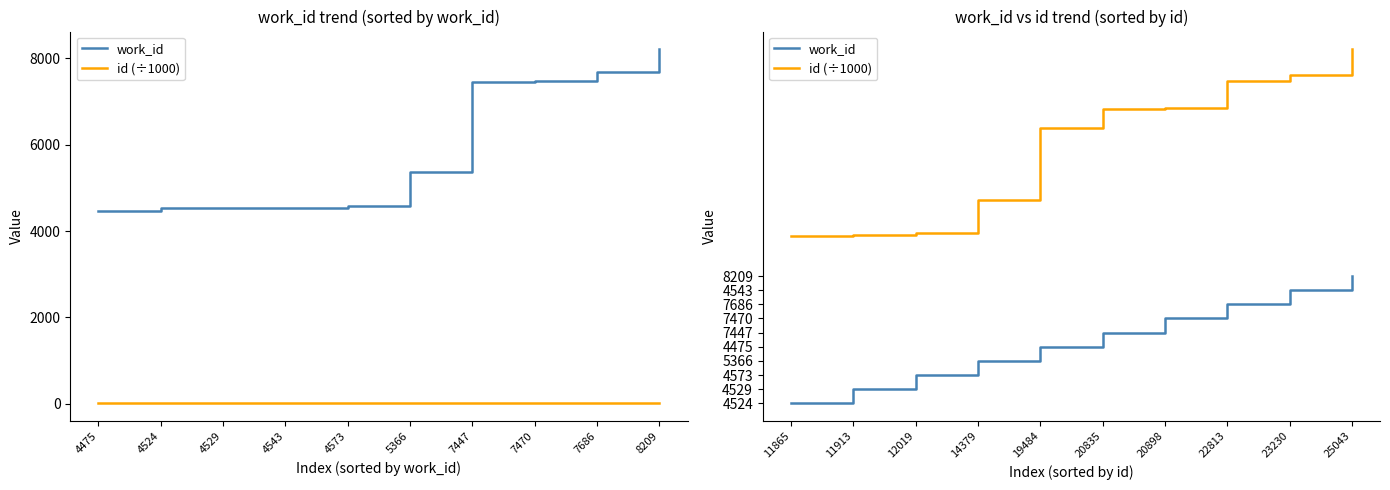

Does the chart display data point markers on the line(s)?

No